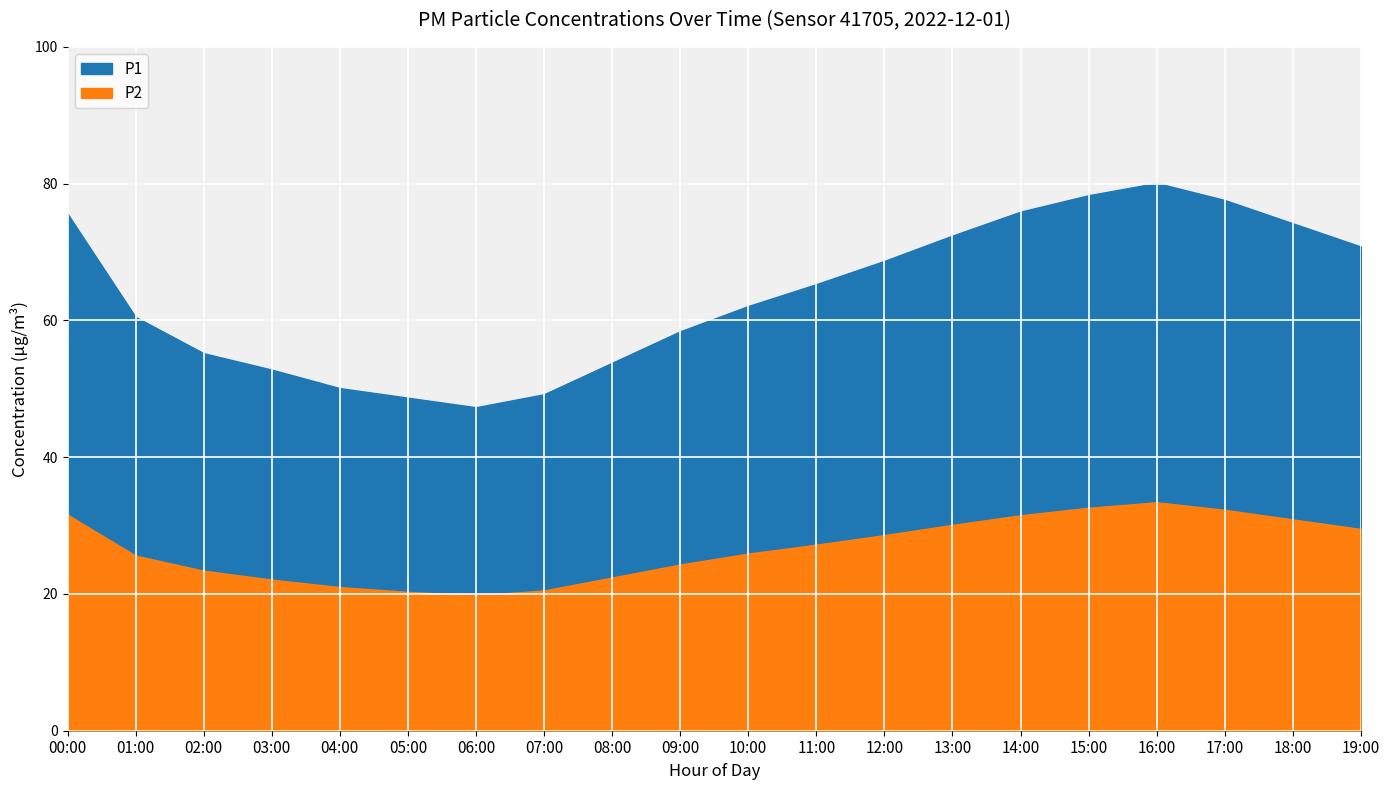

Which series has the largest range (max minus min)?

P1